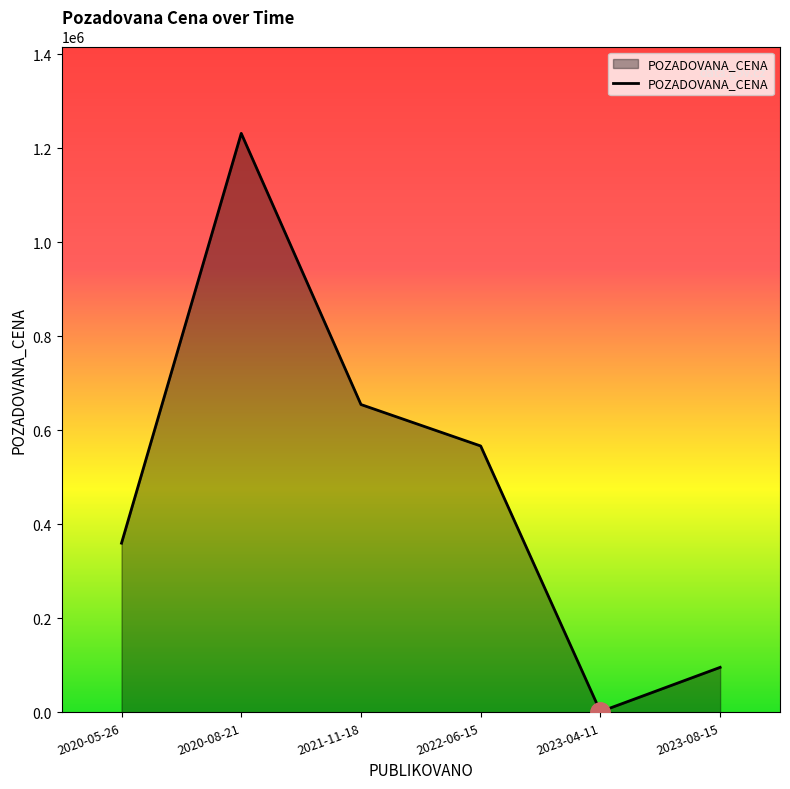

Between 2020-08-21 and 2022-06-15, which is larger?

2020-08-21